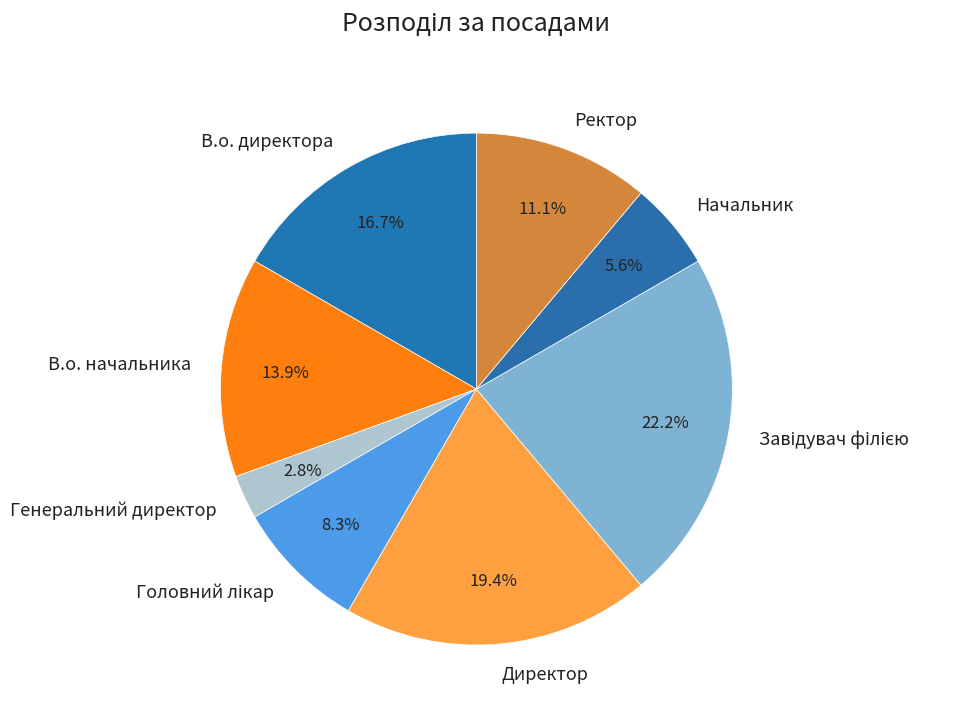

True or false: Директор accounts for 19% of the total.

True